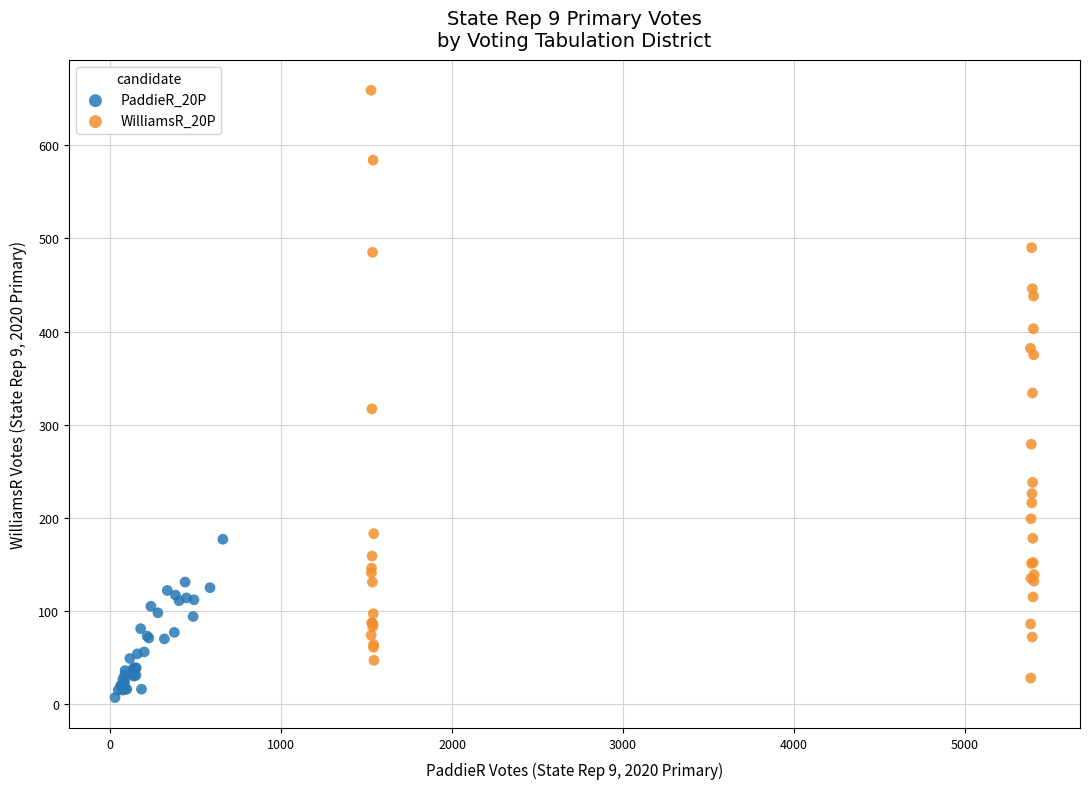

Which series has the widest spread of Y values?

WilliamsR_20P